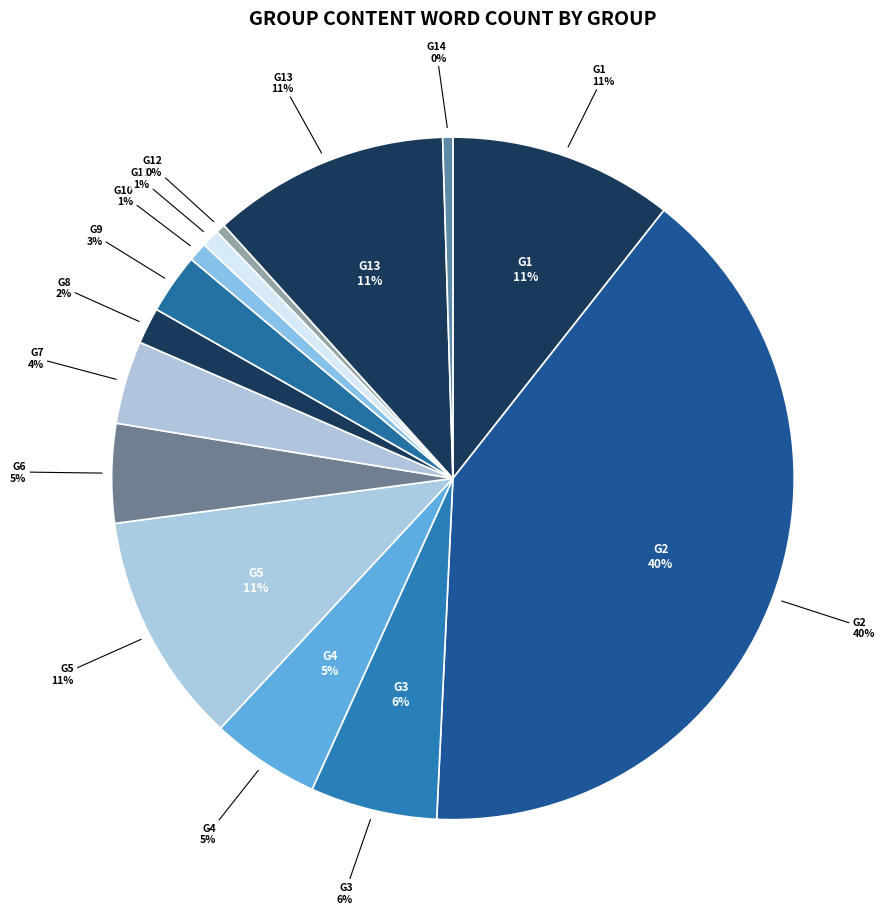

Combined, do G11 and G2 account for over 50%?

No